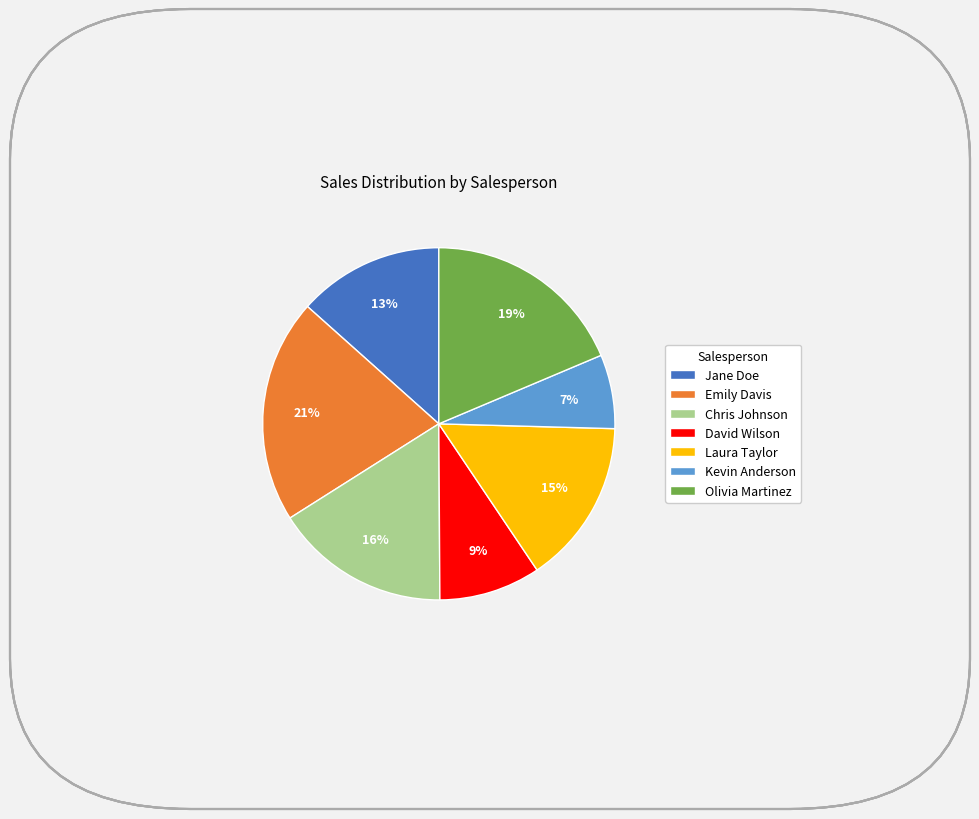

Which has a higher value, Emily Davis or Olivia Martinez?

Emily Davis